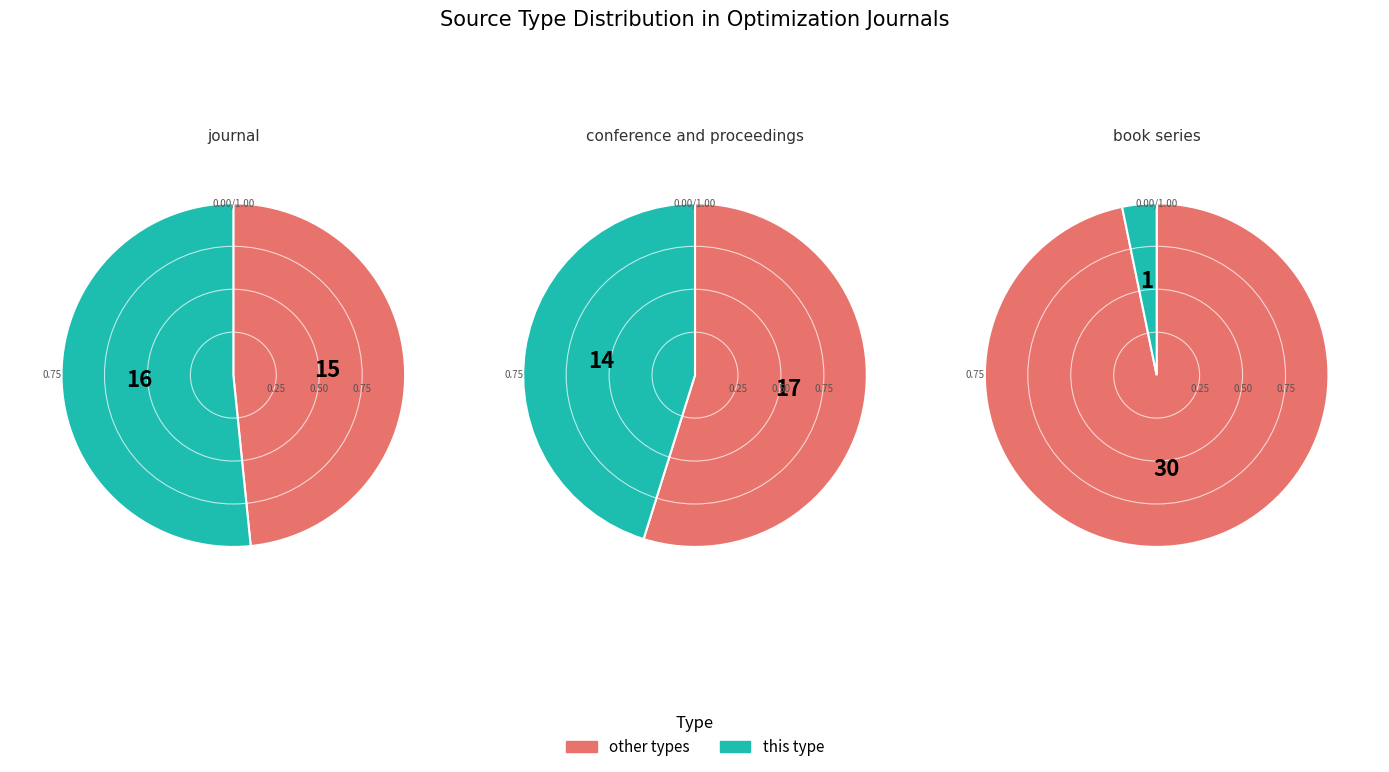

Count the number of slices in the pie.

3